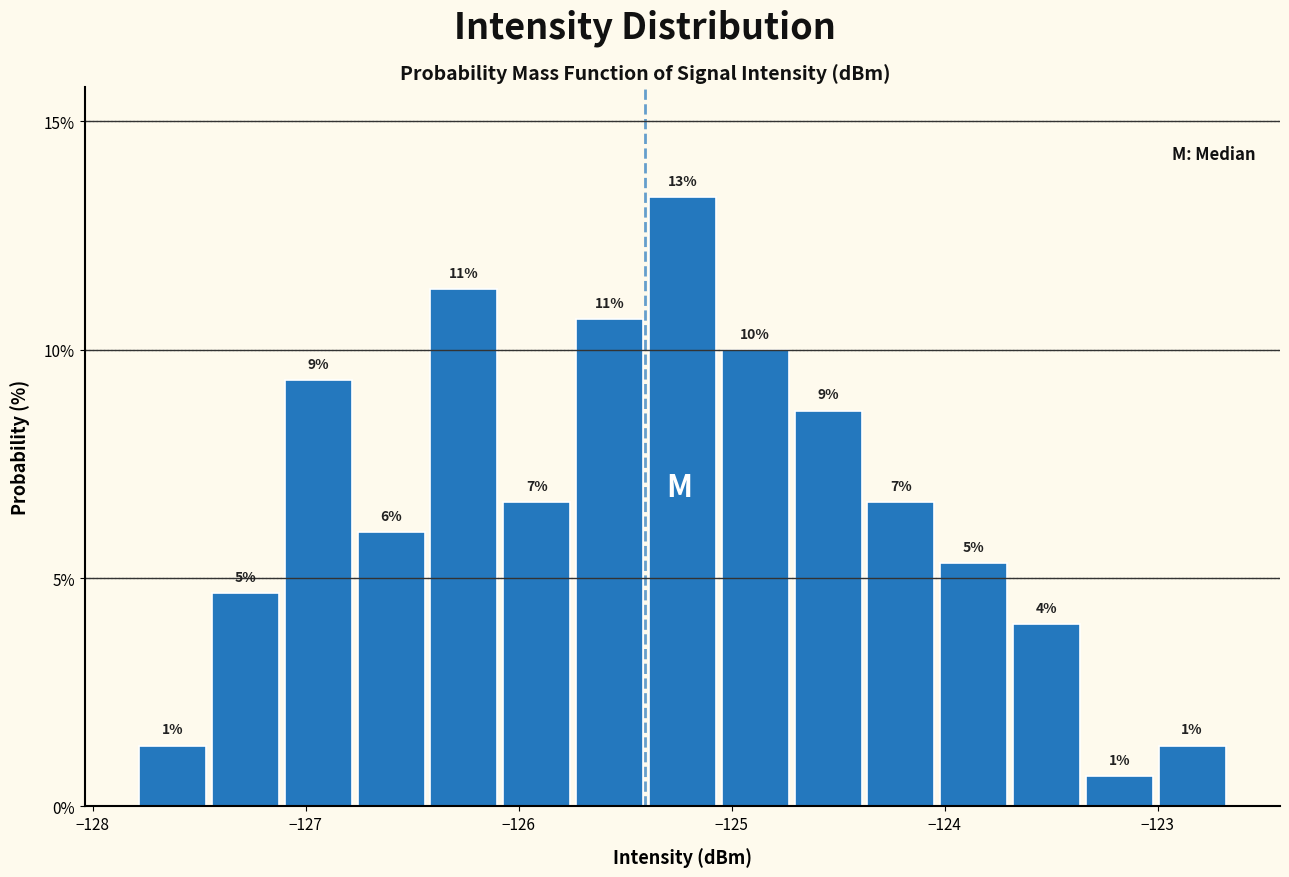

Around what value on the x-axis is the tallest bar? Give the approximate position of its centre, as read against the axis.

-125.2